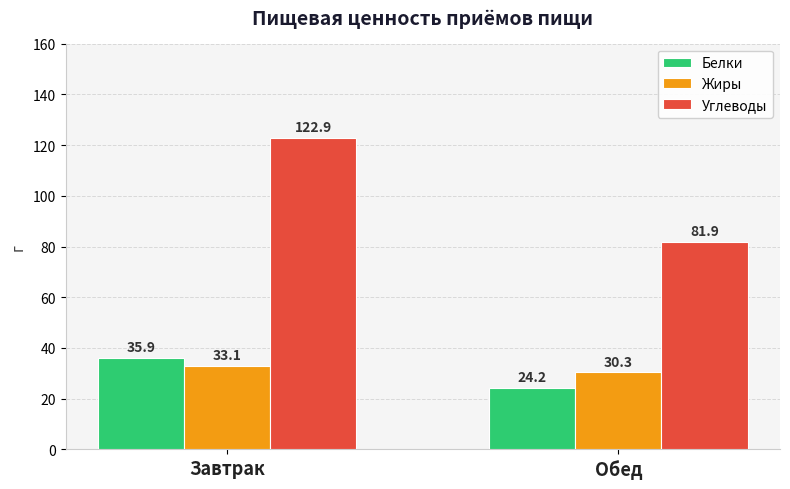

Does the chart contain any negative values?

No